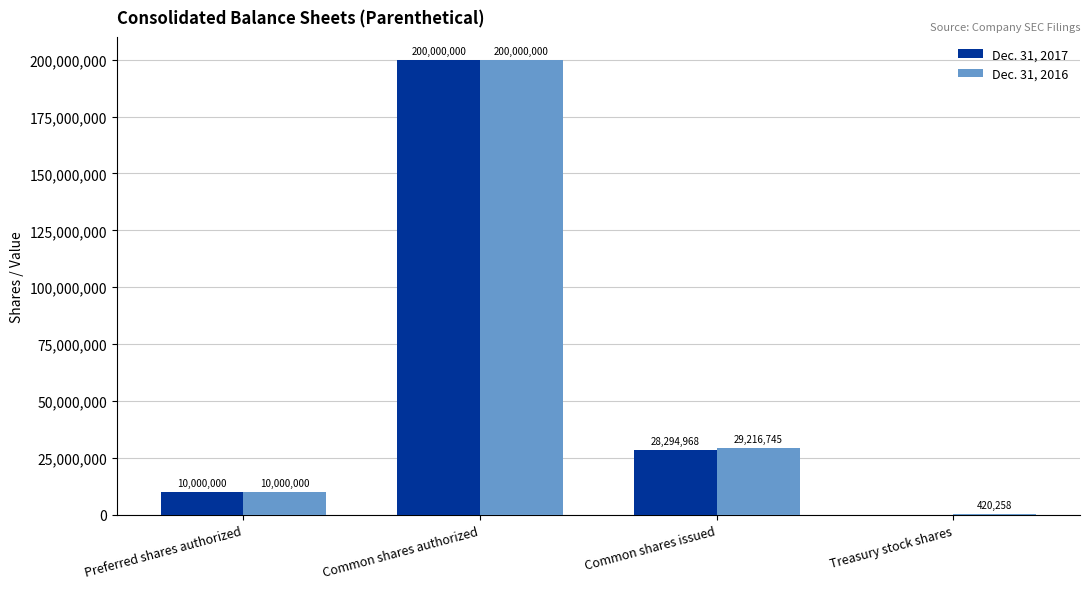

How many groups of bars are there?

4